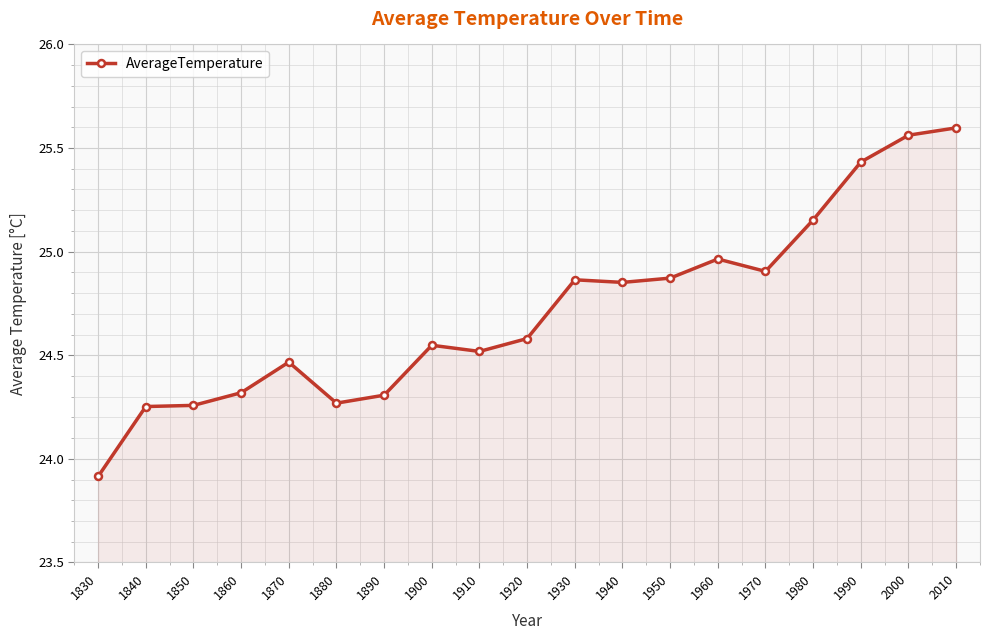

Where is the data nearest to the value 24?

1830